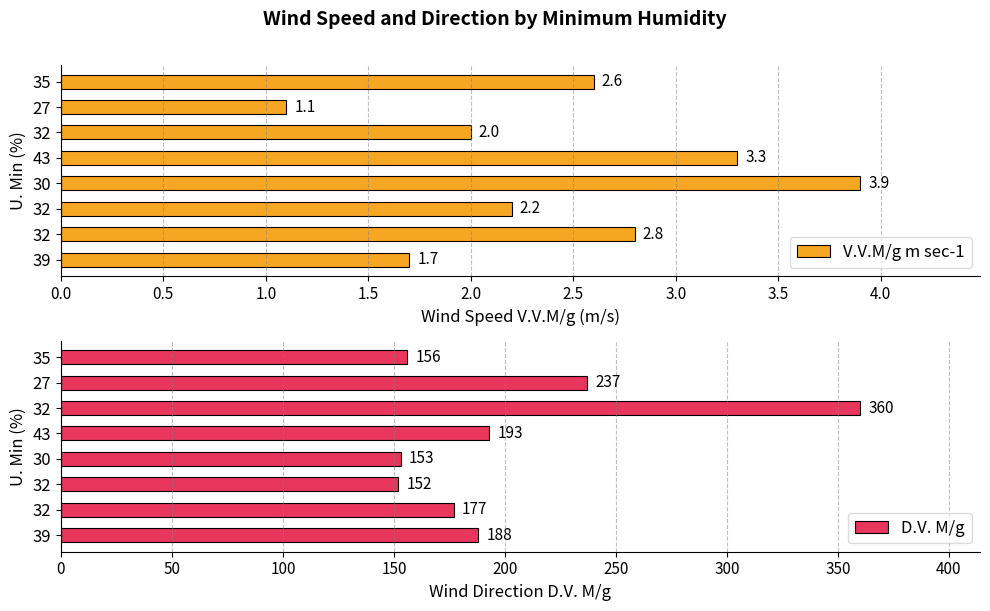

The value of D.V. M/g at 39 is 327.1. True or false?

False